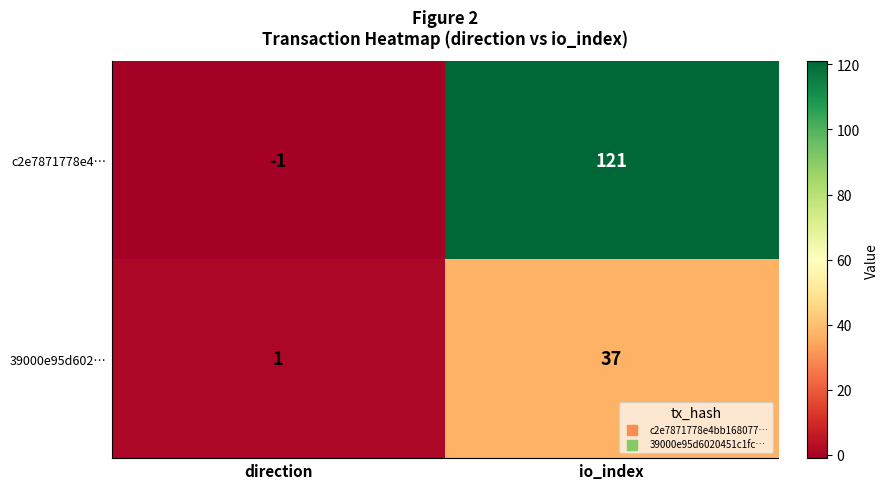

What is the difference between the maximum and minimum values in the c2e7871778e4… series?

122